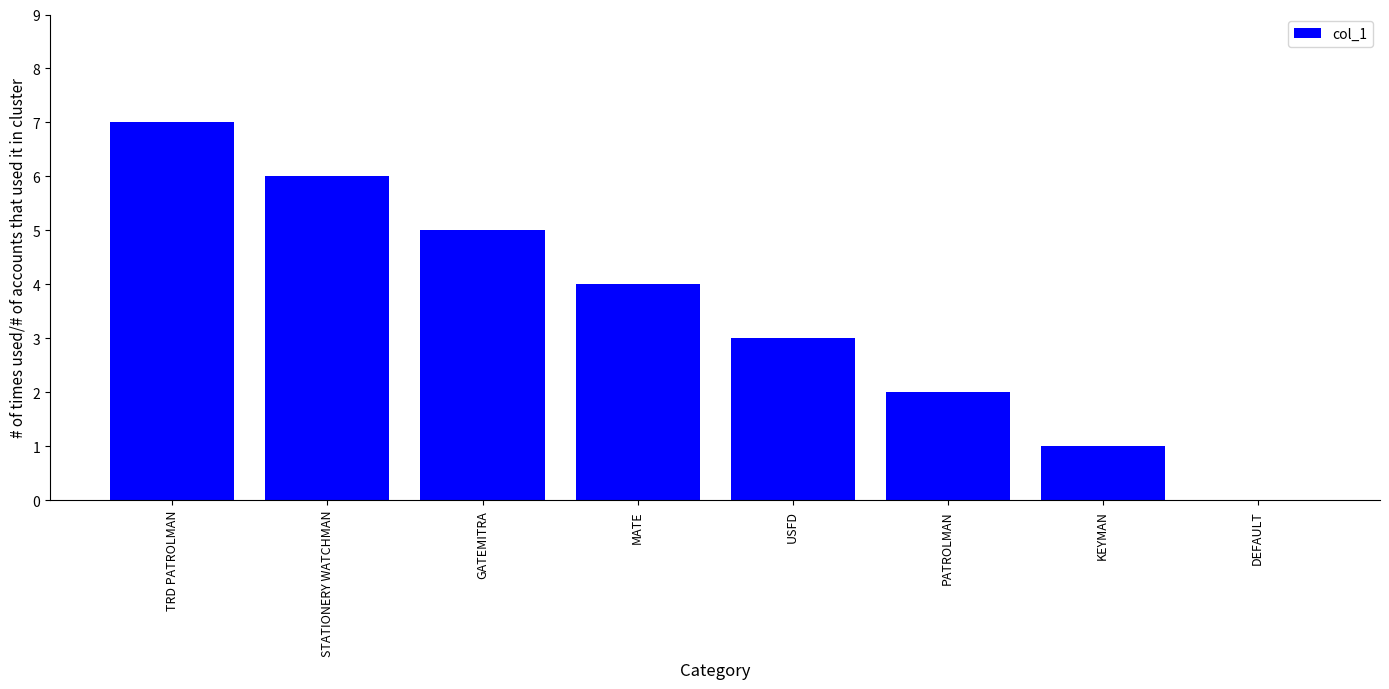

Are the bars horizontal?

No